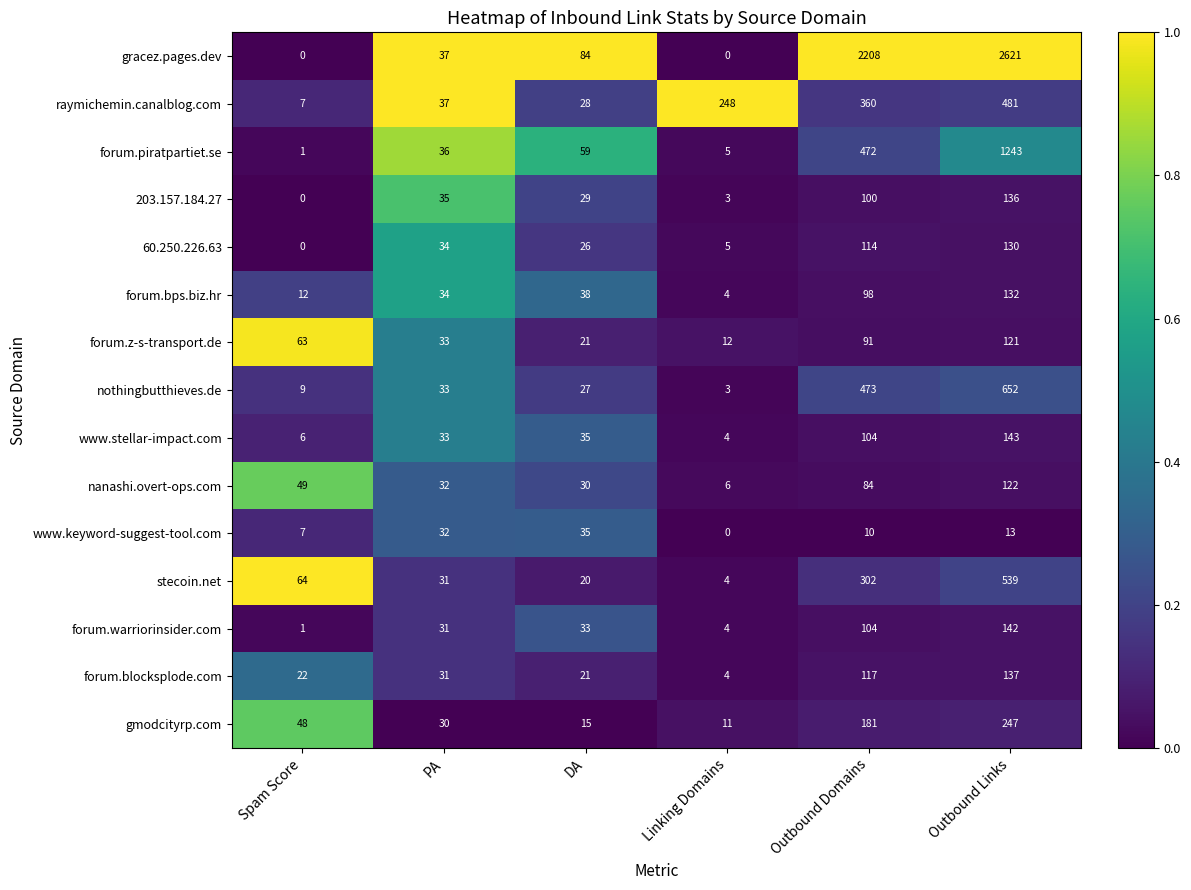

Rank the categories by www.stellar-impact.com value from highest to lowest.

Outbound Links, Outbound Domains, DA, PA, Spam Score, Linking Domains